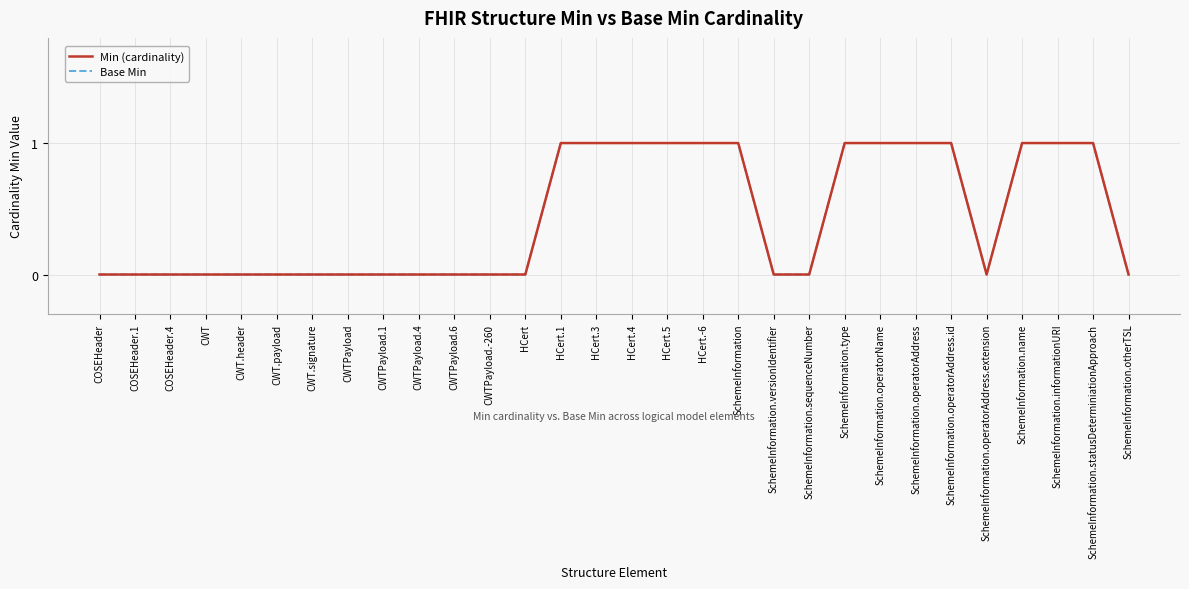

True or false: Min (cardinality) has more than 1 interior local peaks.

False